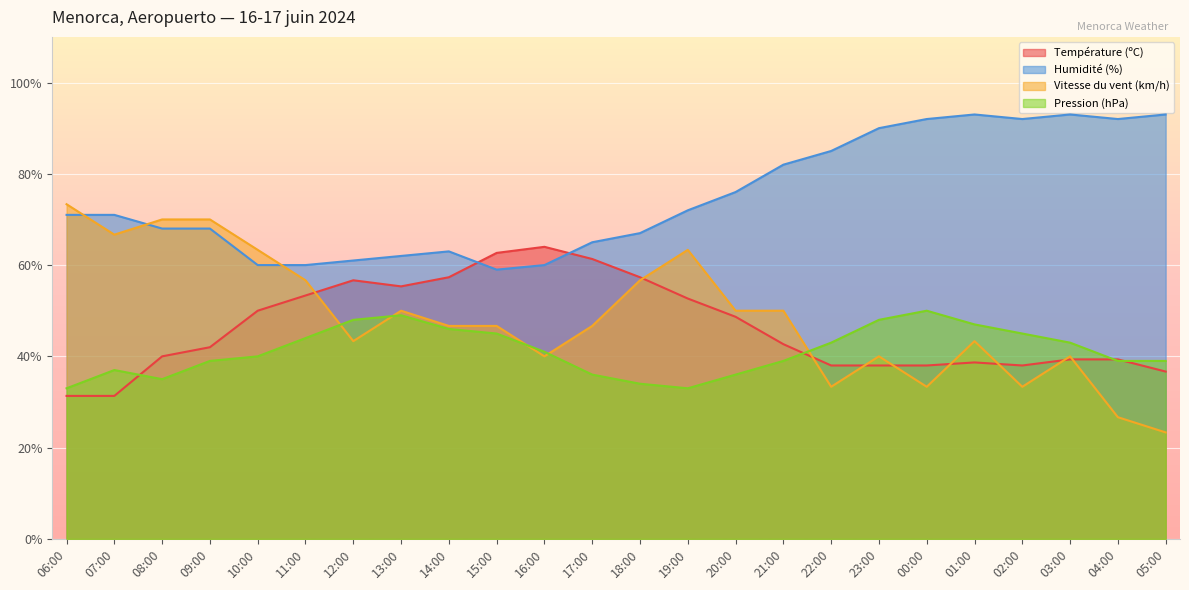

The value of Vitesse du vent (km/h) at 14:00 is 46.7. True or false?

True